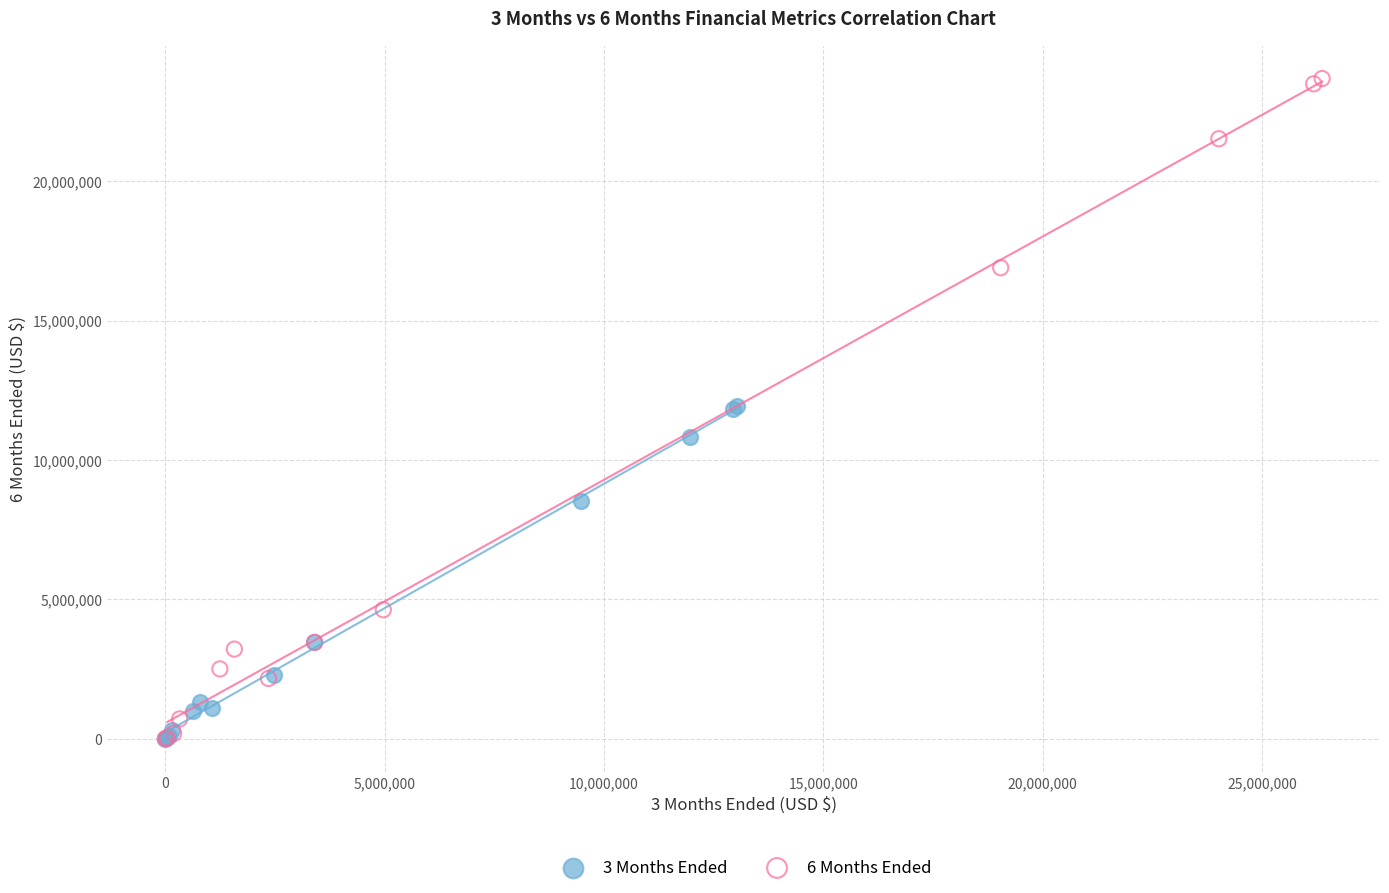

Which series has the largest Y range (max minus min)?

6 Months Ended